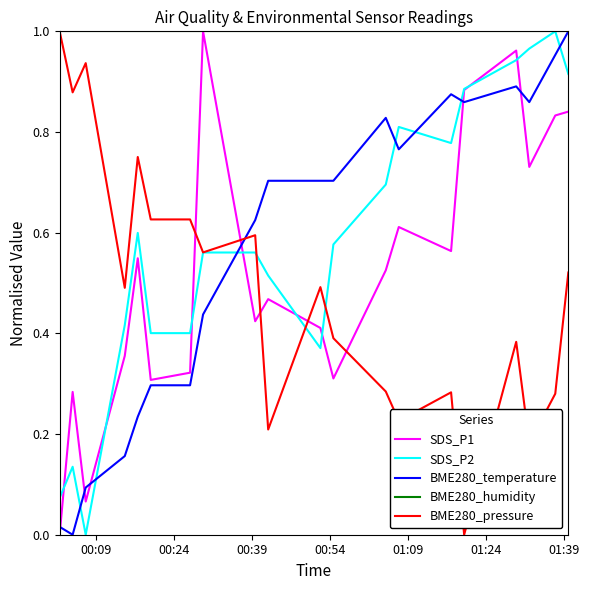

Which series has the largest total across all categories?

BME280_humidity